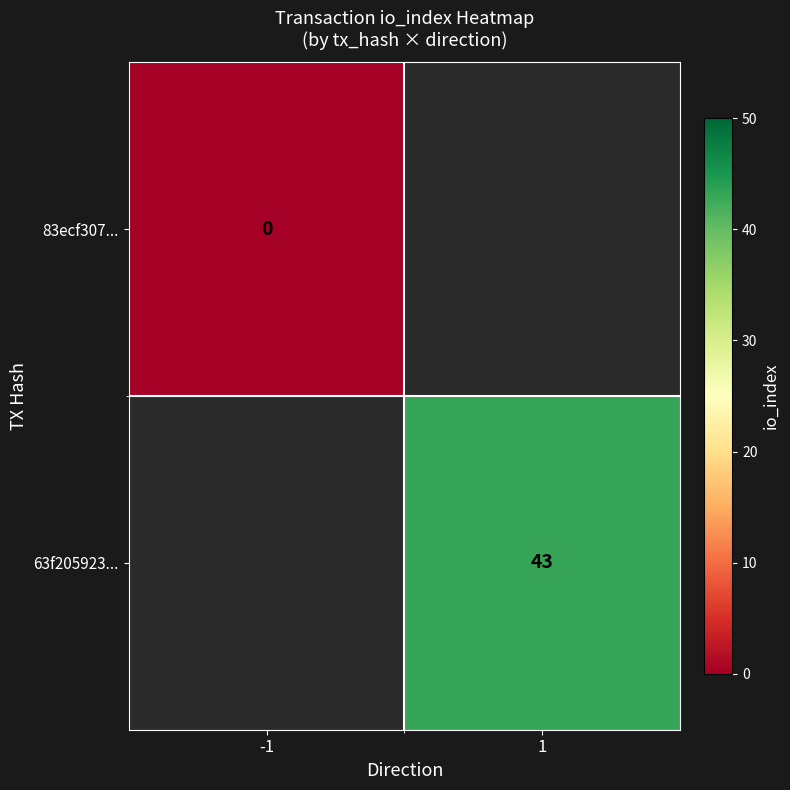

The value of 63f205923... at 1 is 29. True or false?

False